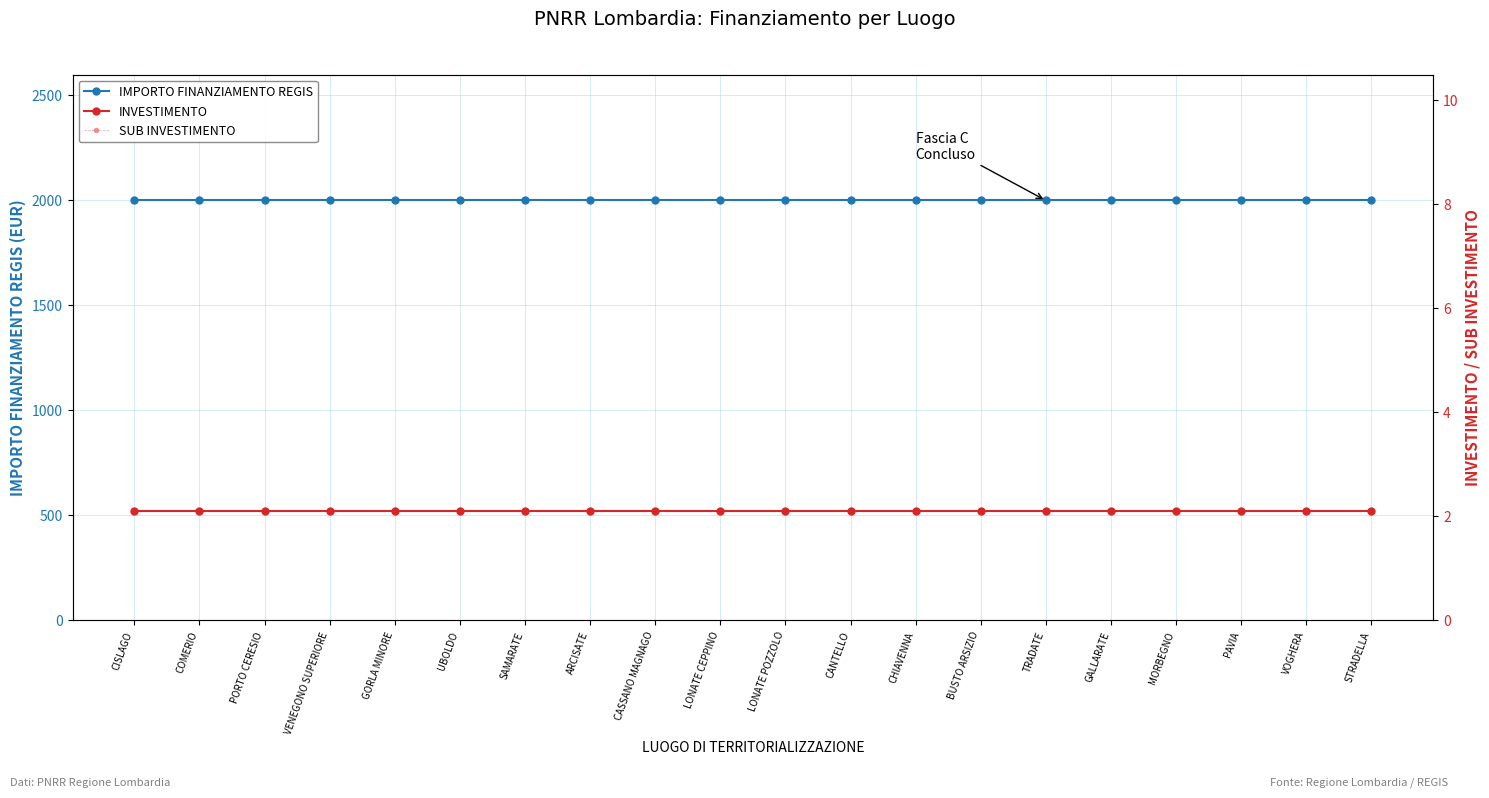

Which series has the largest range (max minus min)?

IMPORTO FINANZIAMENTO REGIS